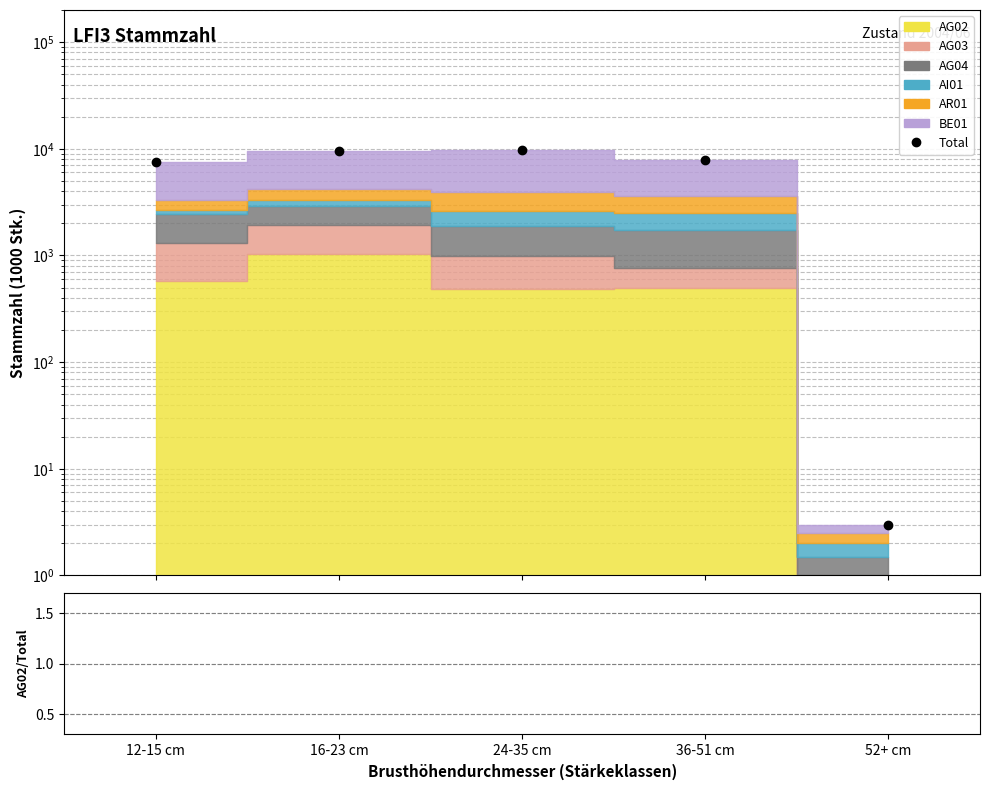

What is the ratio of the value at 36-51 cm to the value at 16-23 cm?

0.8